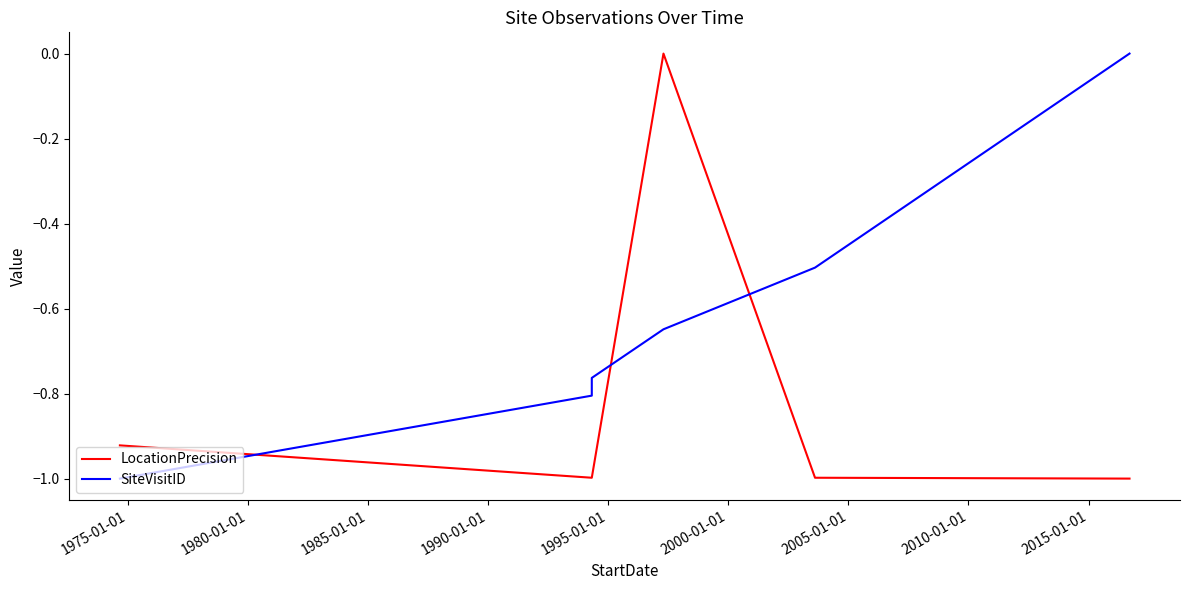

What is the difference between the maximum and minimum values in the LocationPrecision series?

1.0